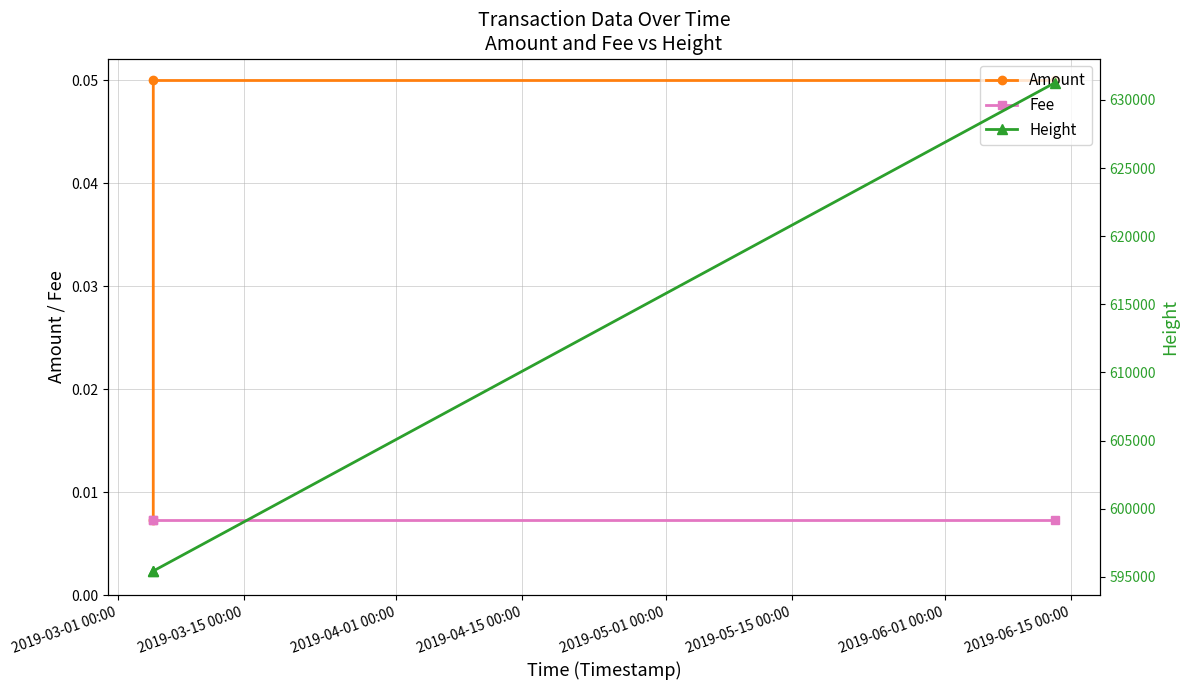

Count the Amount values in the range 0 to 1.

3